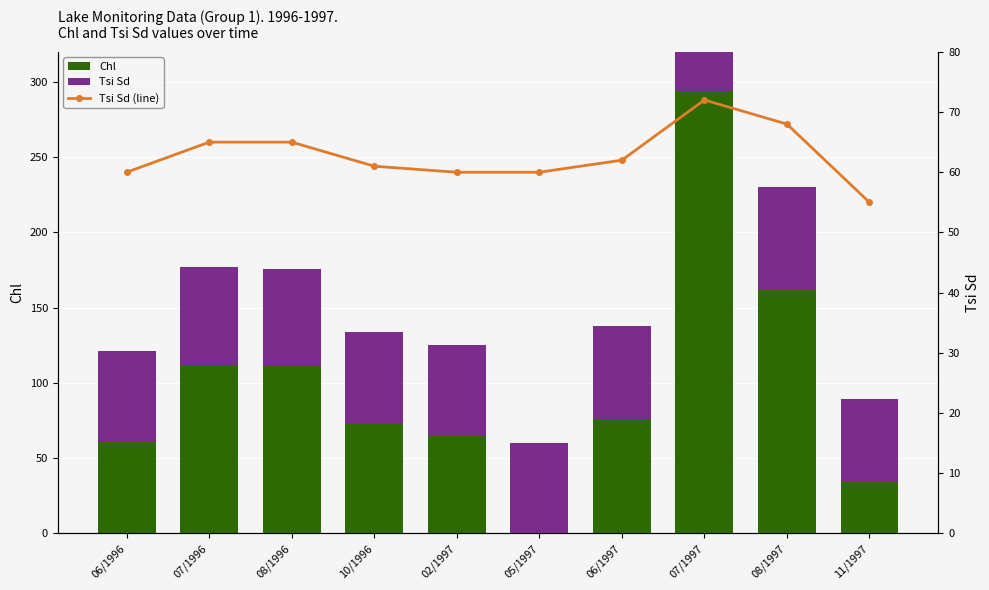

Is it true that Chl equals 0 at 05/1997?

True